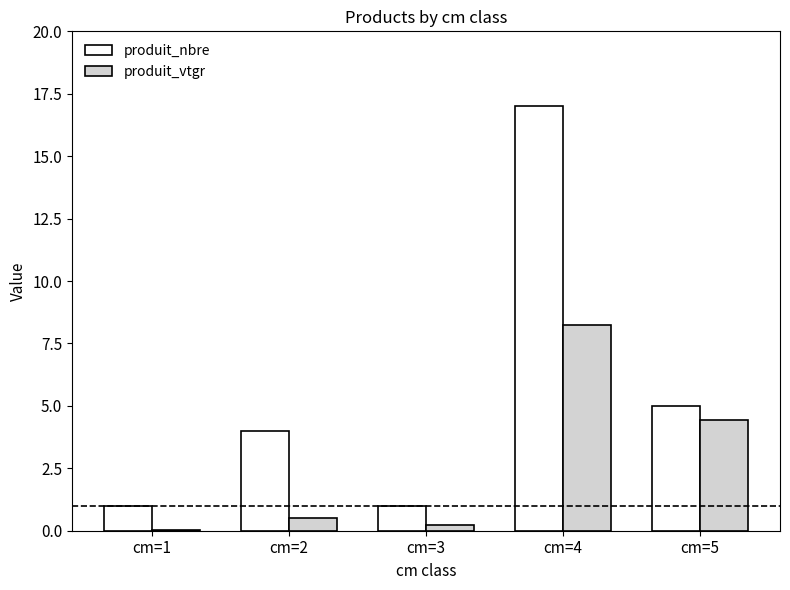

What are all the series names shown in the legend?

produit_nbre, produit_vtgr